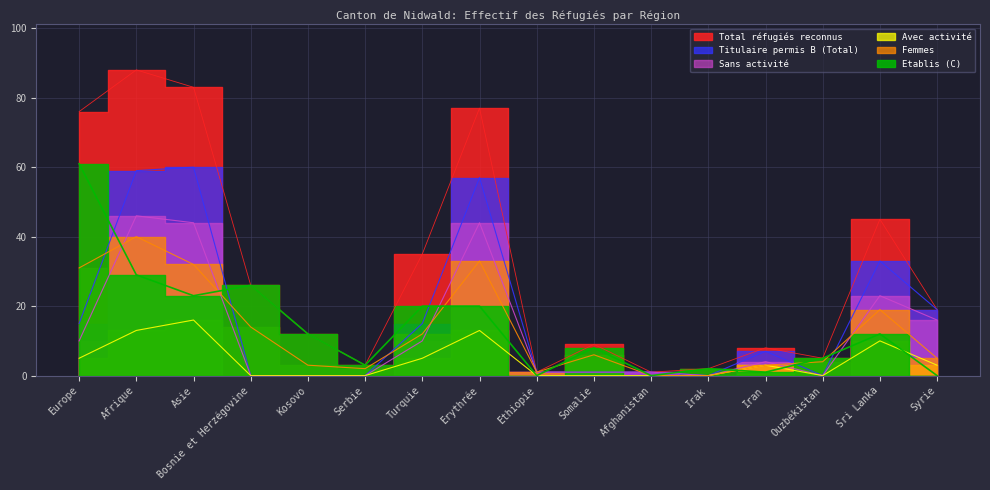

Reading left to right, list all the values displayed in this chart.

Total réfugiés reconnus: 76	88	83	26	12	3	35	77	1	9	1	2	8	5	45	19
Titulaire permis B (Total): 15	59	60	0	0	0	15	57	1	1	1	0	7	0	33	19
Sans activité: 10	46	44	0	0	0	10	44	1	1	1	0	4	0	23	16
Avec activité: 5	13	16	0	0	0	5	13	0	0	0	0	3	0	10	3
Femmes: 31	40	32	14	3	2	12	33	1	6	0	0	3	4	19	5
Etablis (C): 61	29	23	26	12	3	20	20	0	8	0	2	1	5	12	0